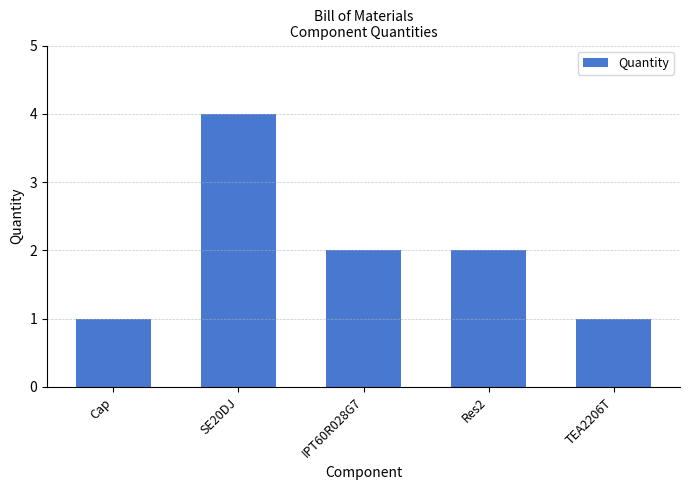

What is the smallest value displayed?

1